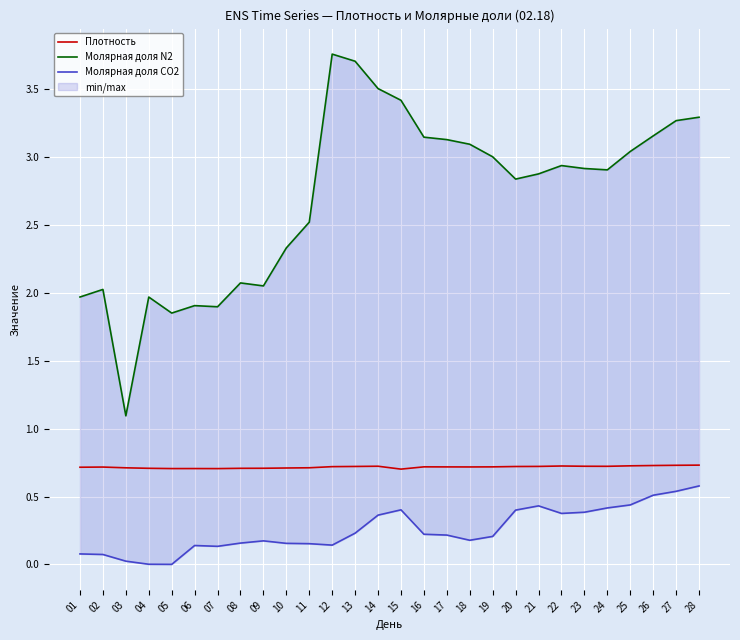

Which series has the largest total across all categories?

Молярная доля N2